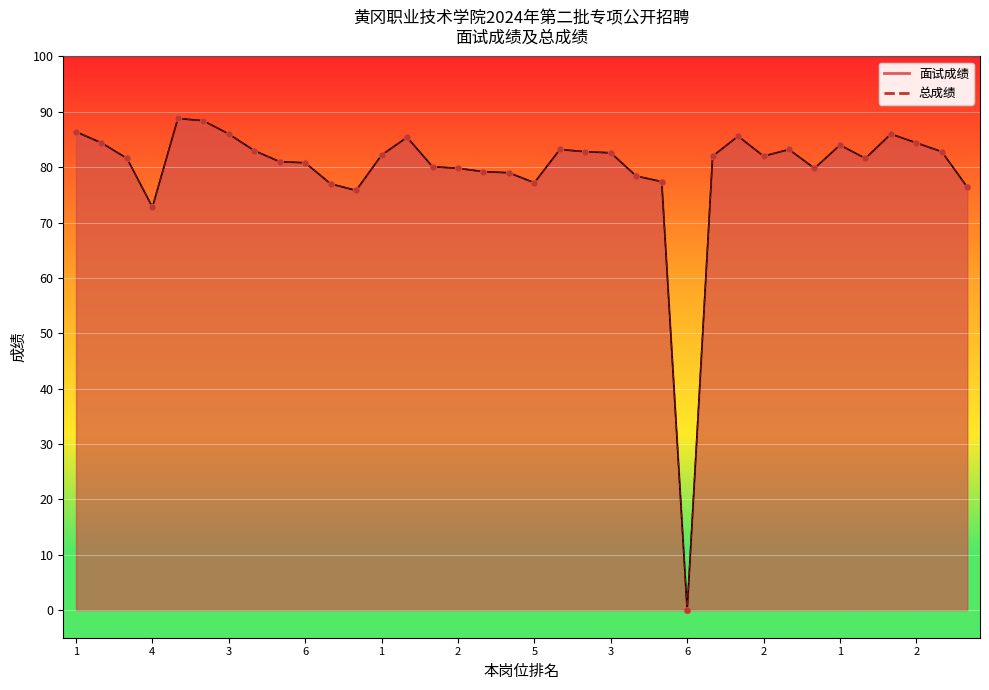

What are all the series names shown in the legend?

面试成绩, 总成绩